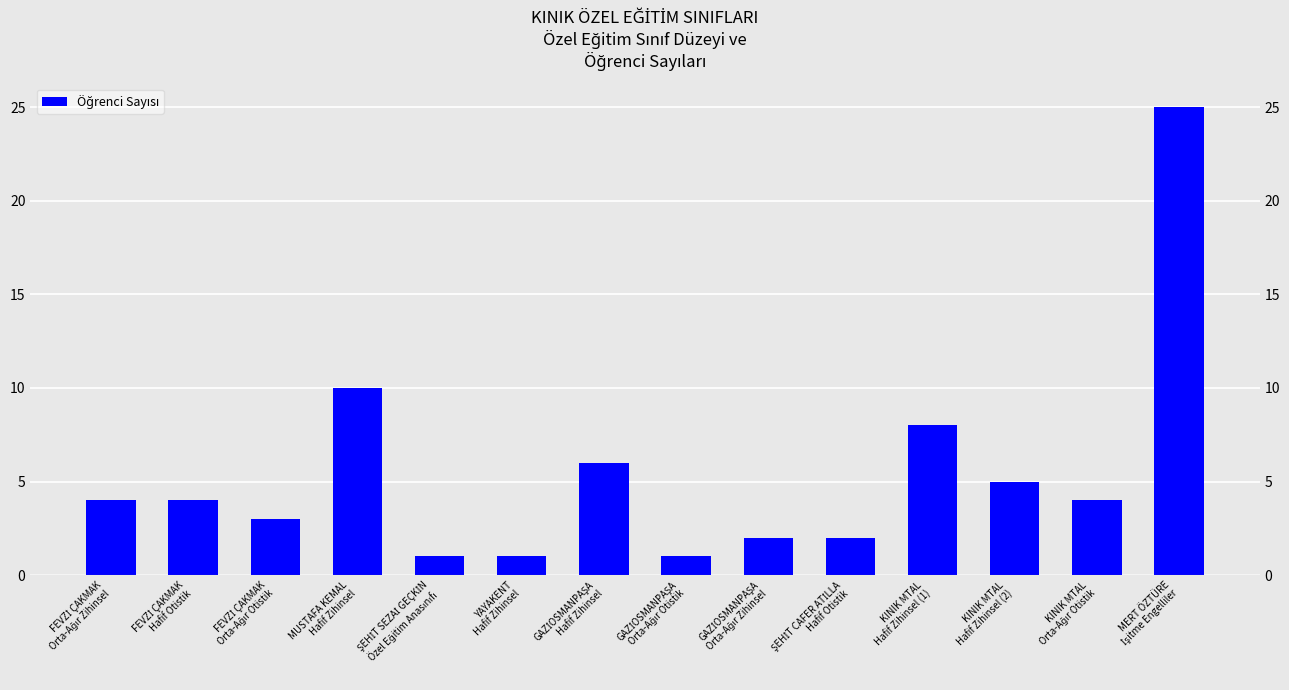

What is the ratio of the value at KINIK MTAL
Hafif Zihinsel (1) to the value at YAYAKENT
Hafif Zihinsel?

8.0